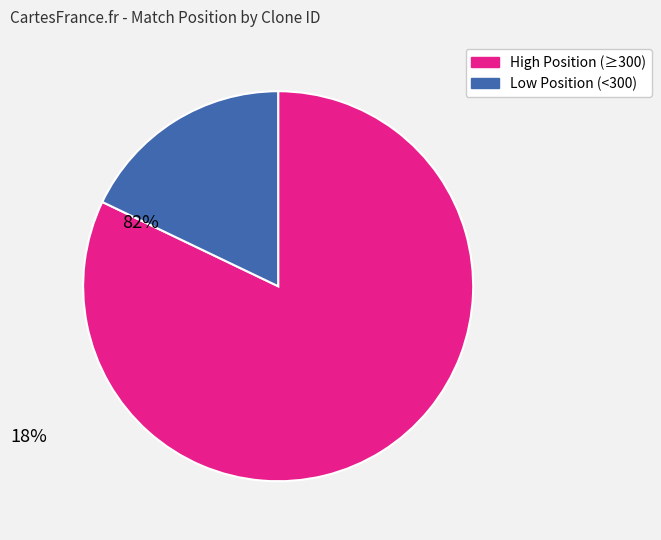

Is there any slice that represents more than half of the pie?

Yes